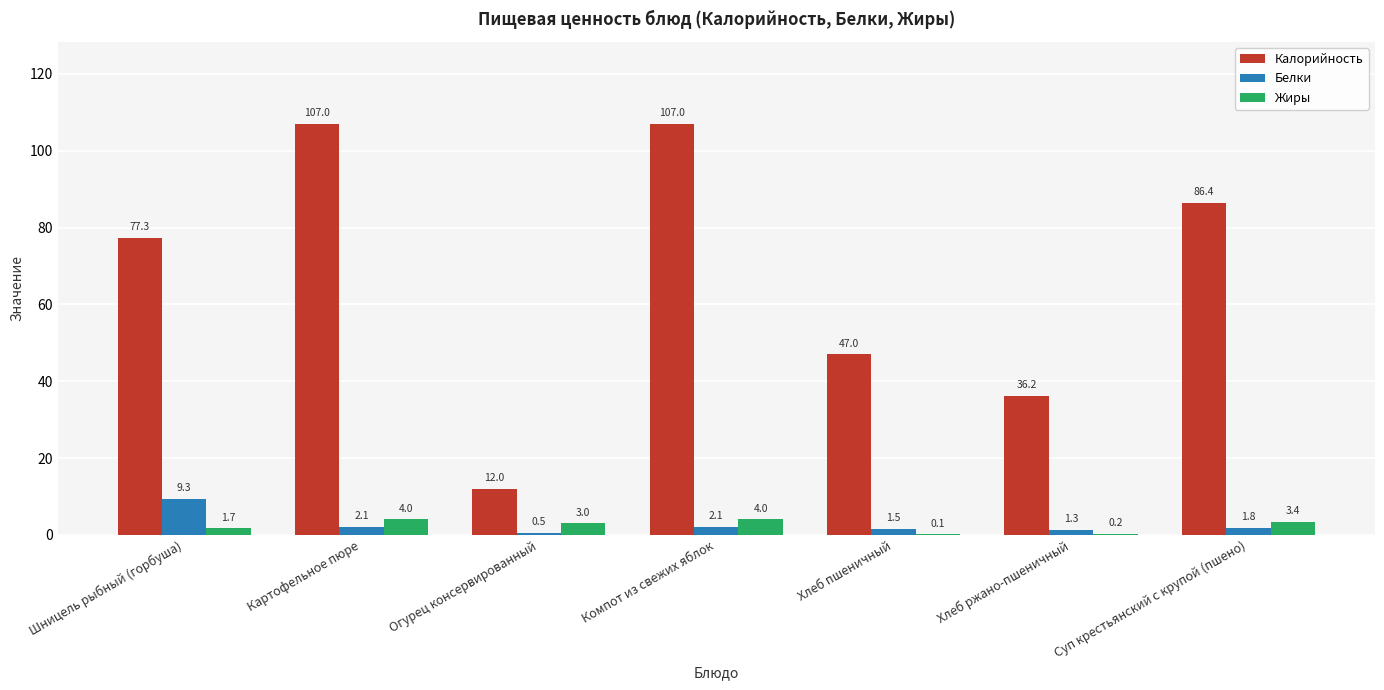

At which label is Калорийность closest to 59?

Хлеб пшеничный